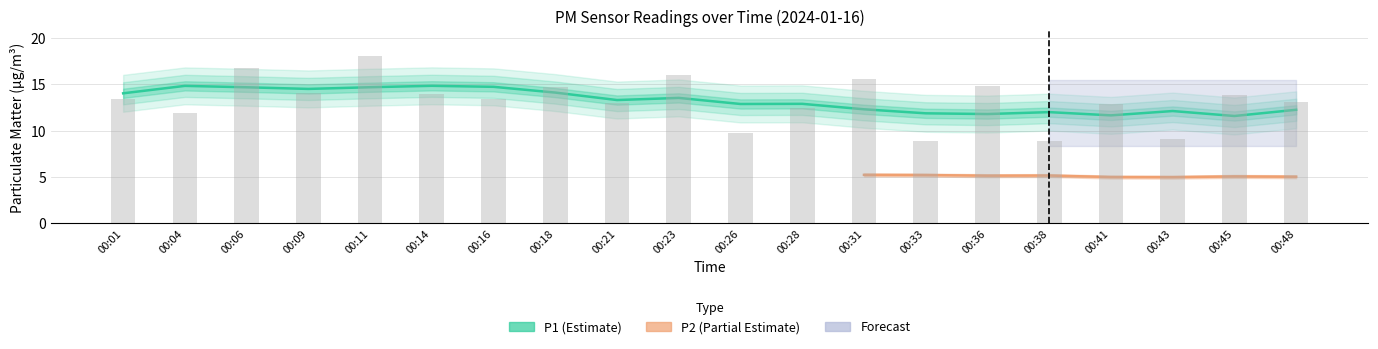

What is the average value?

13.2